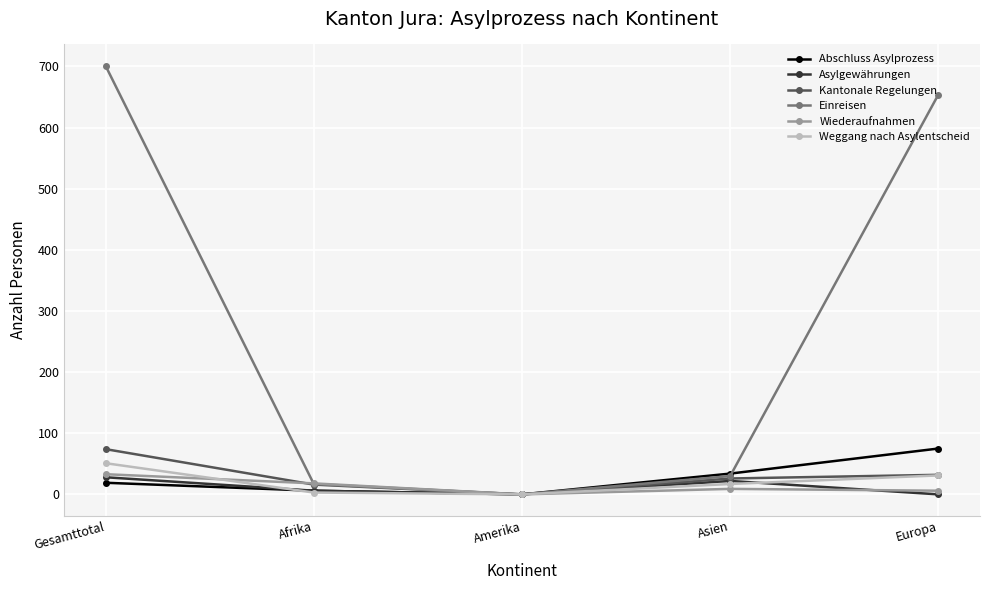

What is the label of the 3rd point from the right?

Amerika